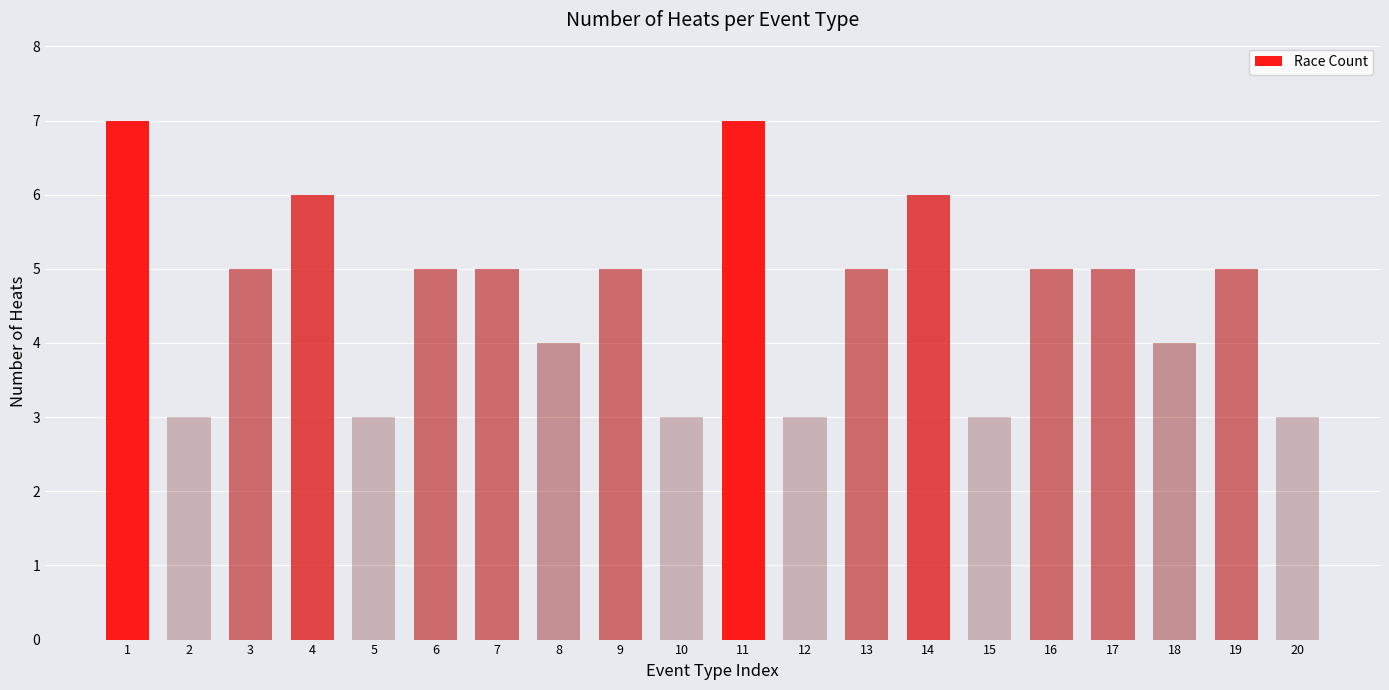

What is the approximate value at 17?

5